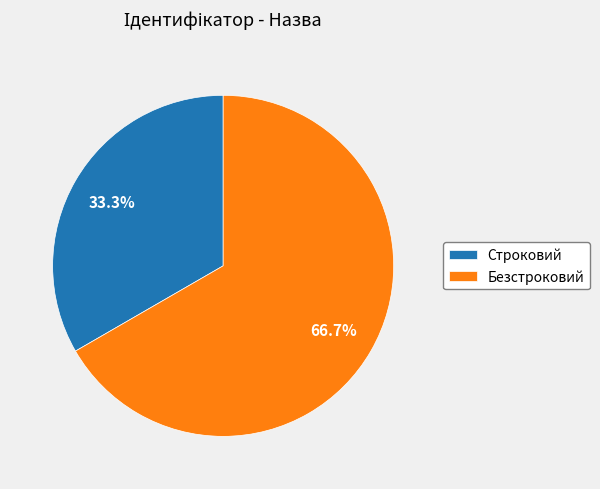

Is there any slice that represents more than half of the pie?

Yes